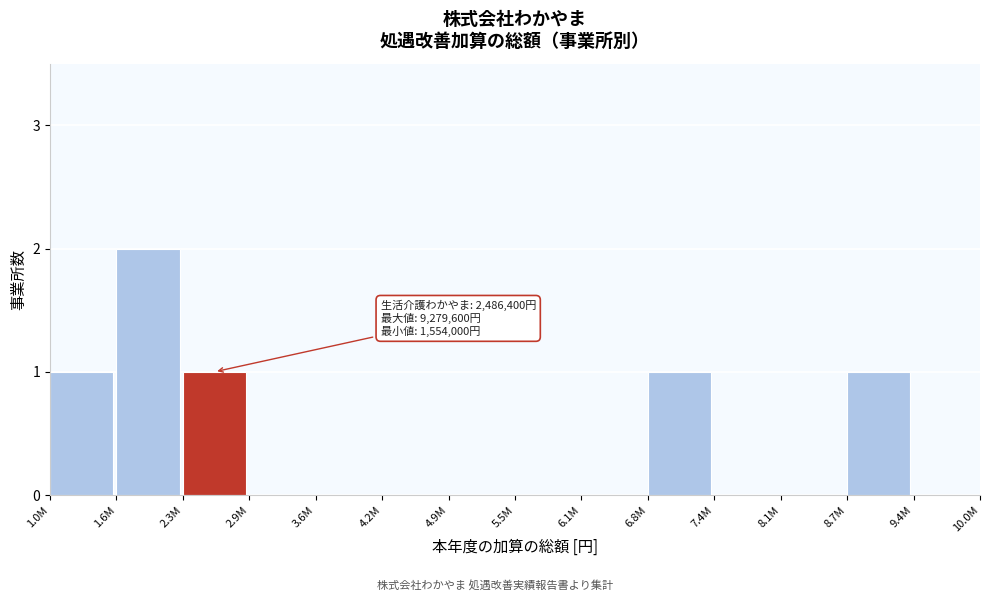

Reading left to right, list all the values displayed in this chart.

1.0M=1	1.6M=2	2.3M=1	2.9M=0	3.6M=0	4.2M=0	4.9M=0	5.5M=0	6.1M=0	6.8M=1	7.4M=0	8.1M=0	8.7M=1	9.4M=0